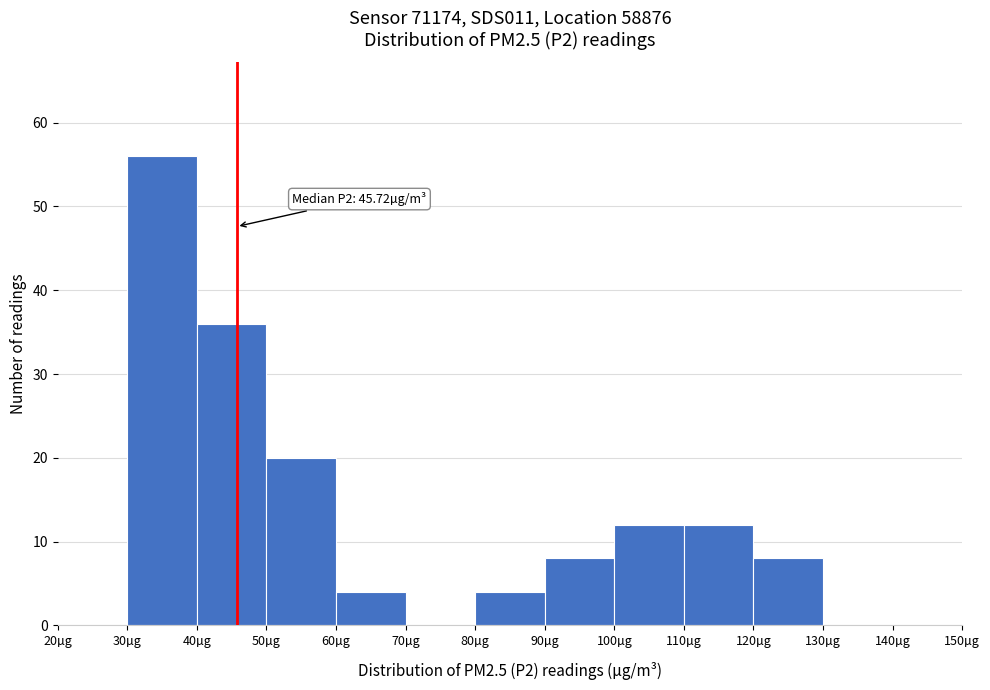

Which range on the x-axis has the tallest bar?

30 to 40